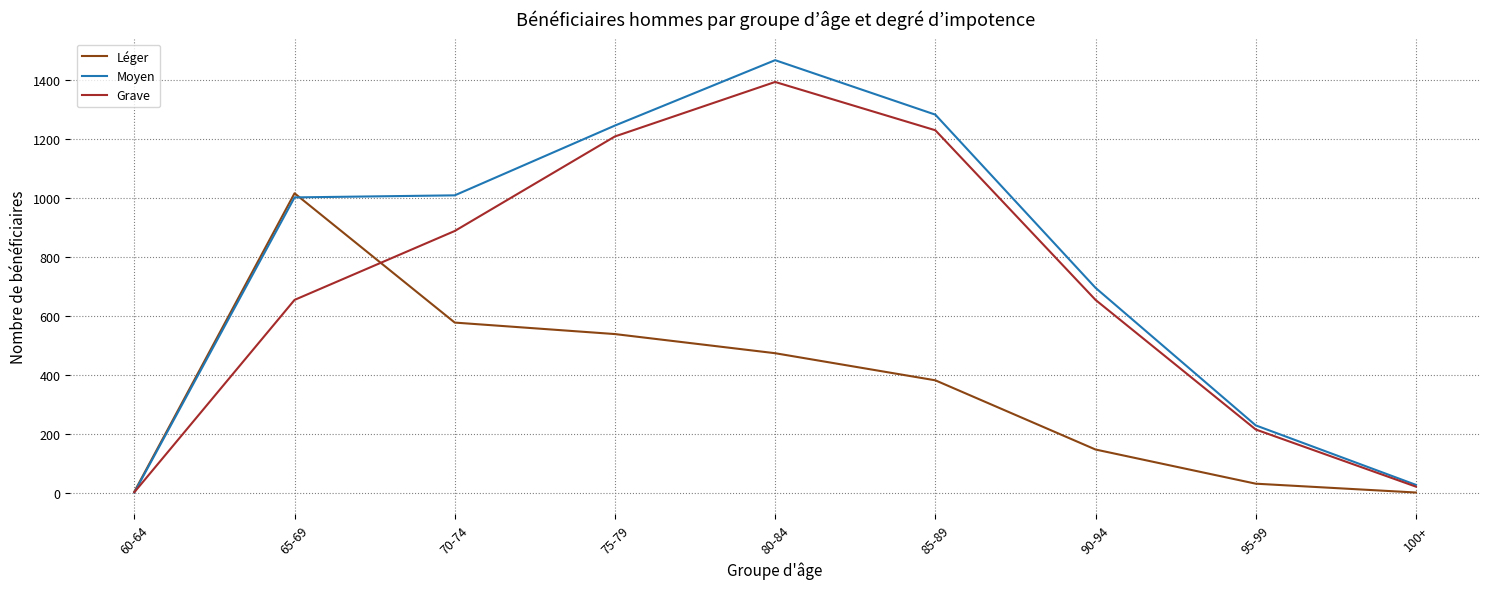

At which category is the sum across all series the highest?

80-84